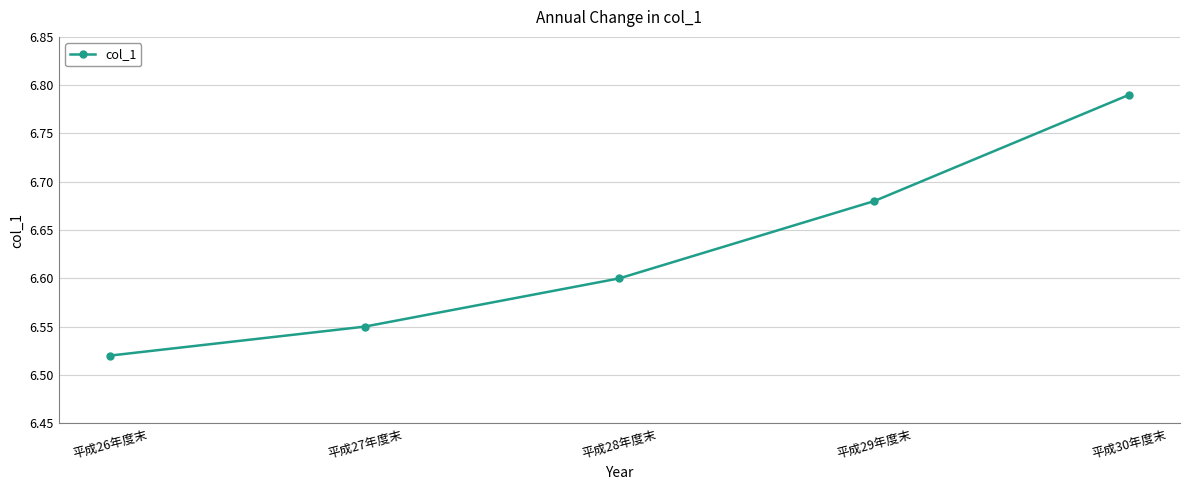

Count the number of categories in the chart.

5